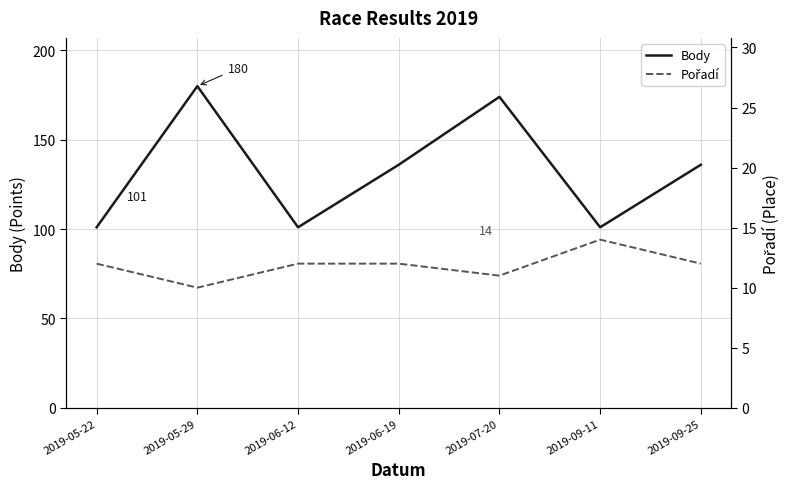

List the series in order of their overall mean, lowest first.

Pořadí, Body